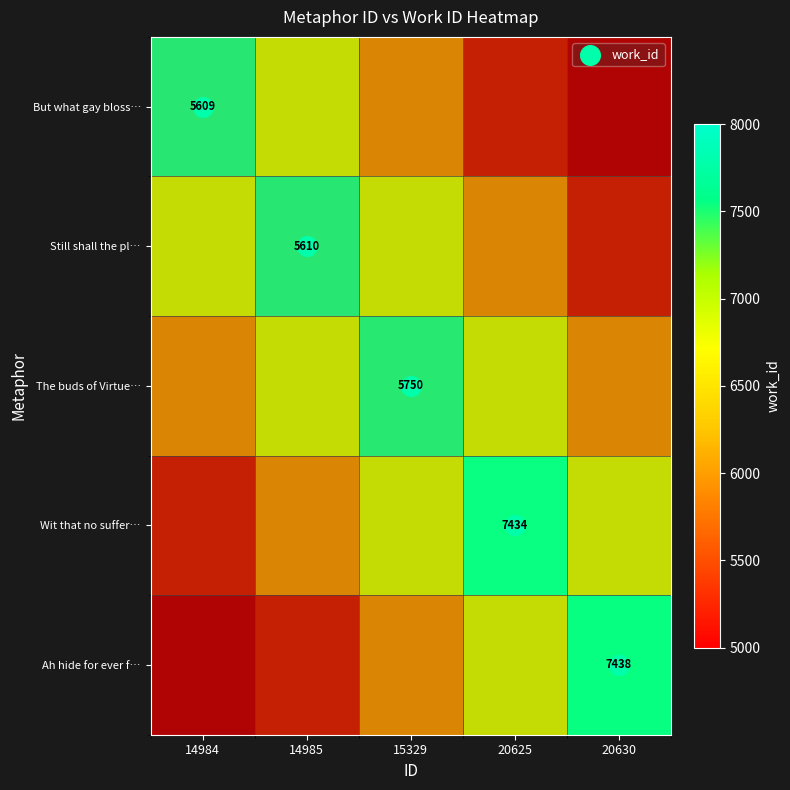

Count the number of data series in this chart.

5